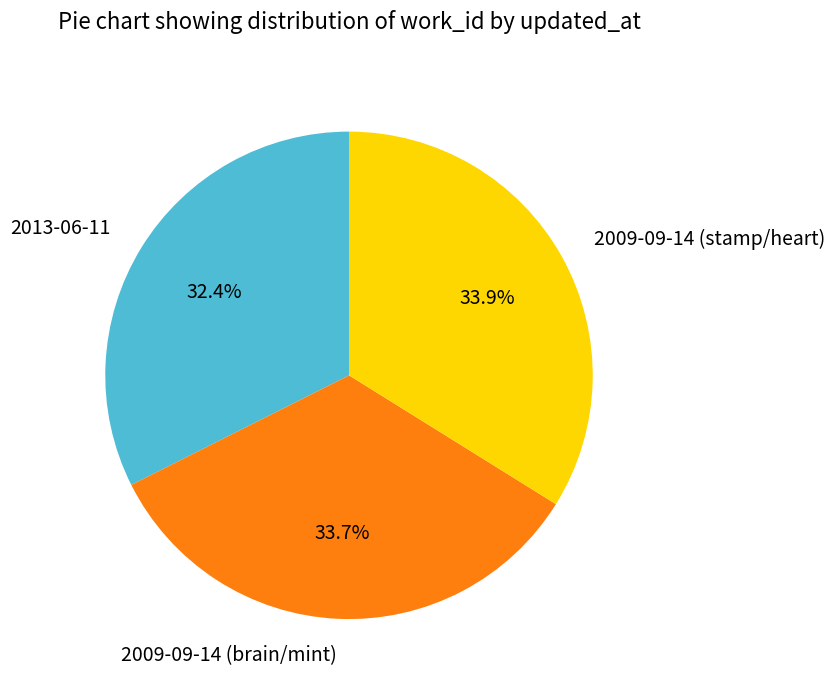

The 2009-09-14 (stamp/heart) slice represents 34% of the pie. True or false?

True